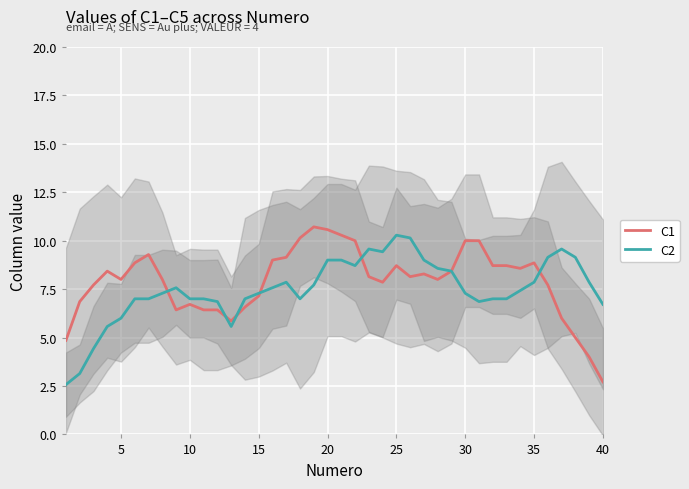

True or false: C2 has a value of 15.5 at 37.

False